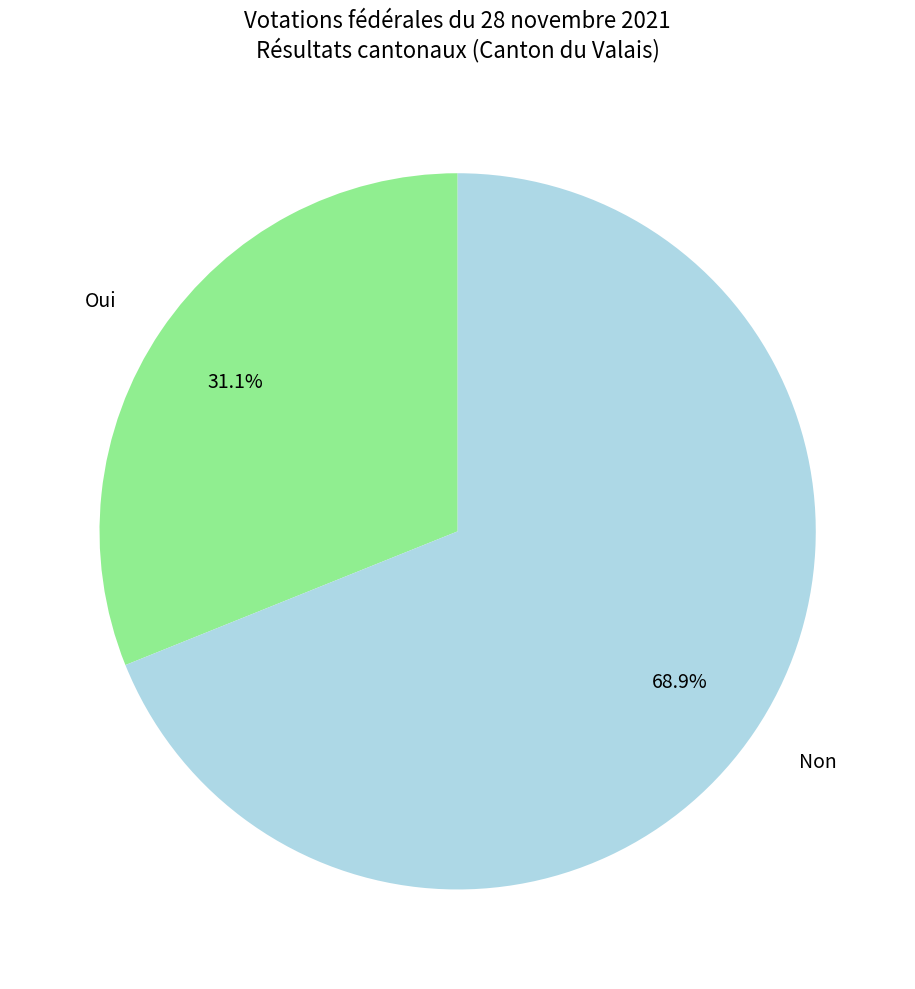

Is there any slice that represents more than half of the pie?

Yes